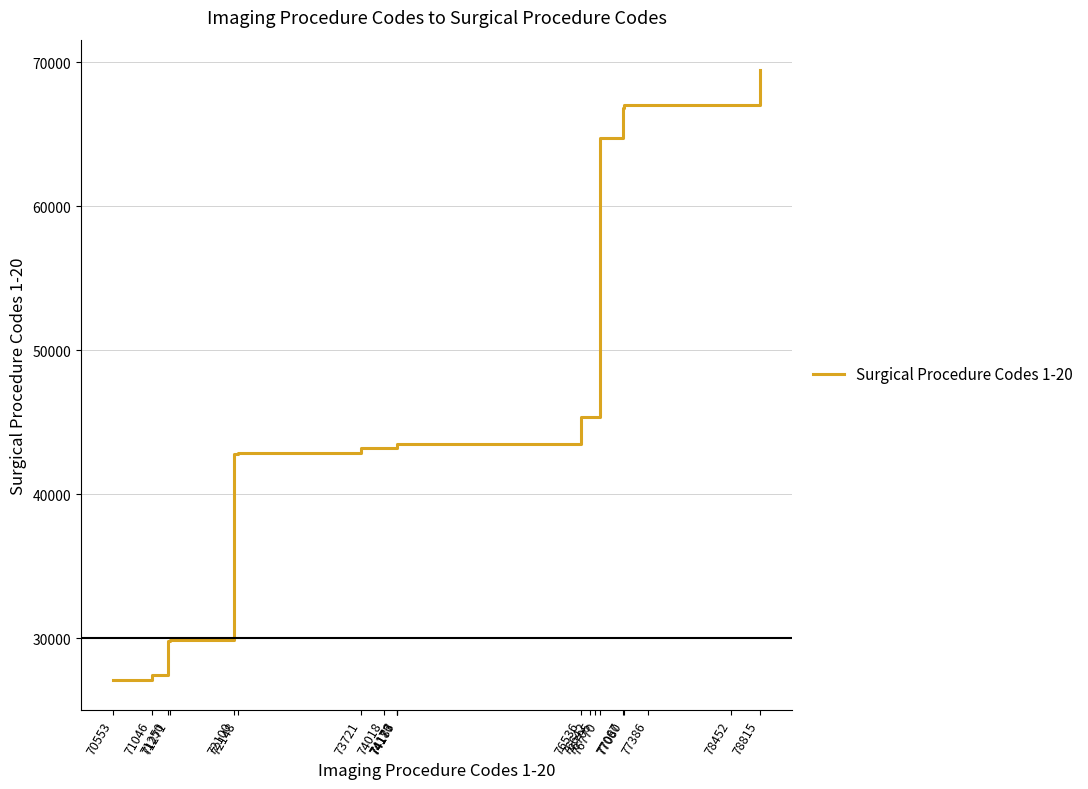

Which has a higher value, 71046 or 78452?

78452